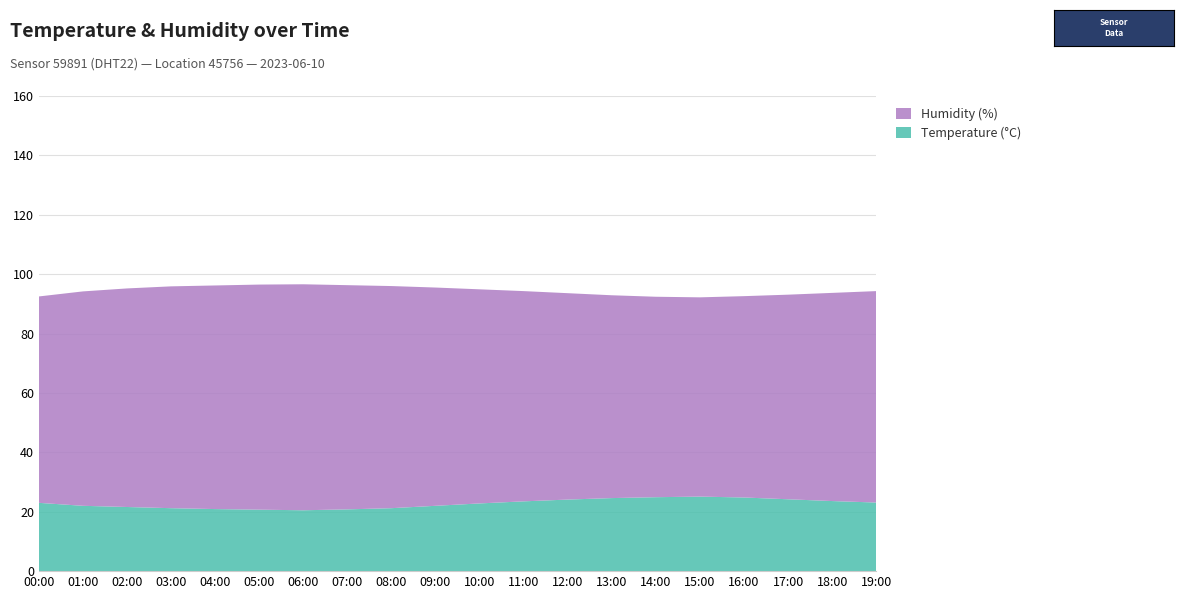

Reading right to left, transcribe all the data shown in this chart.

Temperature (°C): 19:00=23.1	18:00=23.6	17:00=24.2	16:00=24.8	15:00=25.1	14:00=24.9	13:00=24.6	12:00=24.1	11:00=23.5	10:00=22.8	09:00=22.0	08:00=21.2	07:00=20.8	06:00=20.5	05:00=20.7	04:00=20.9	03:00=21.2	02:00=21.6	01:00=22.0	00:00=23.0
Humidity (%): 19:00=71.2	18:00=70.1	17:00=68.9	16:00=67.8	15:00=67.1	14:00=67.5	13:00=68.3	12:00=69.5	11:00=70.8	10:00=72.1	09:00=73.5	08:00=74.8	07:00=75.5	06:00=76.1	05:00=75.8	04:00=75.3	03:00=74.7	02:00=73.6	01:00=72.2	00:00=69.5